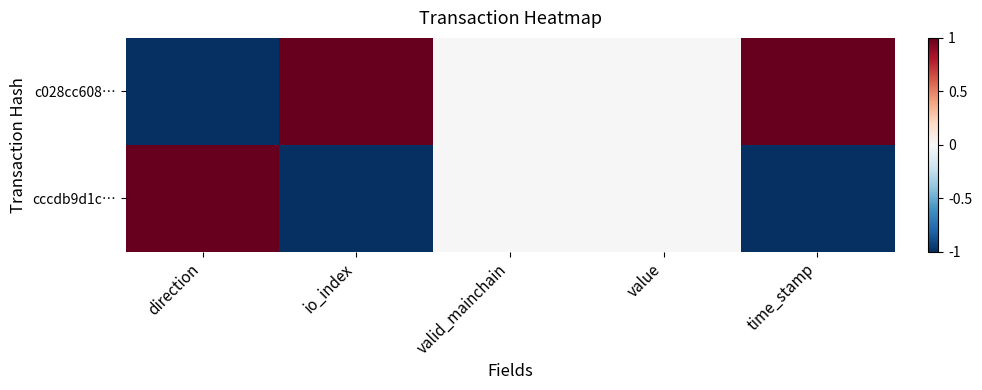

List the series in order of their overall mean, lowest first.

cccdb9d1c…, c028cc608…